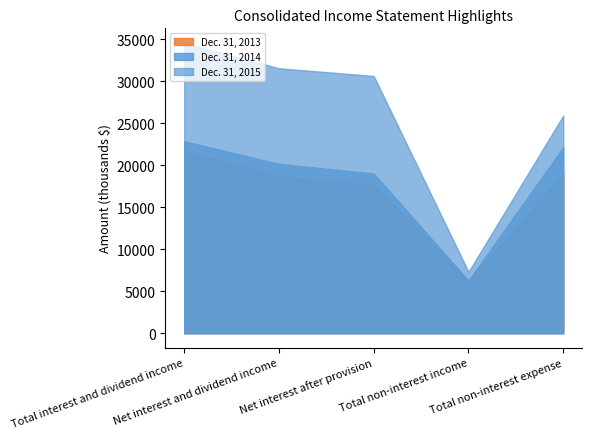

Rank the series by their maximum value, from lowest to highest.

Dec. 31, 2013, Dec. 31, 2014, Dec. 31, 2015